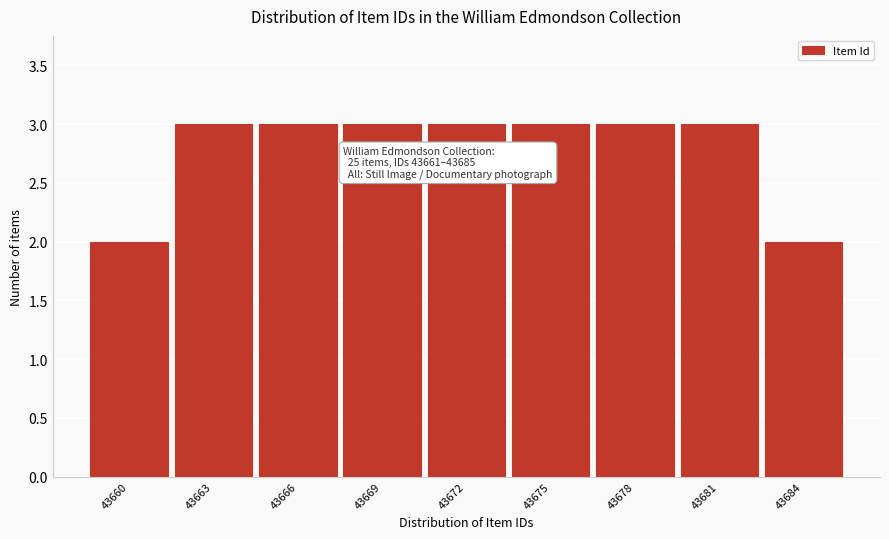

Reading left to right, extract all data points from this chart.

2	3	3	3	3	3	3	3	2